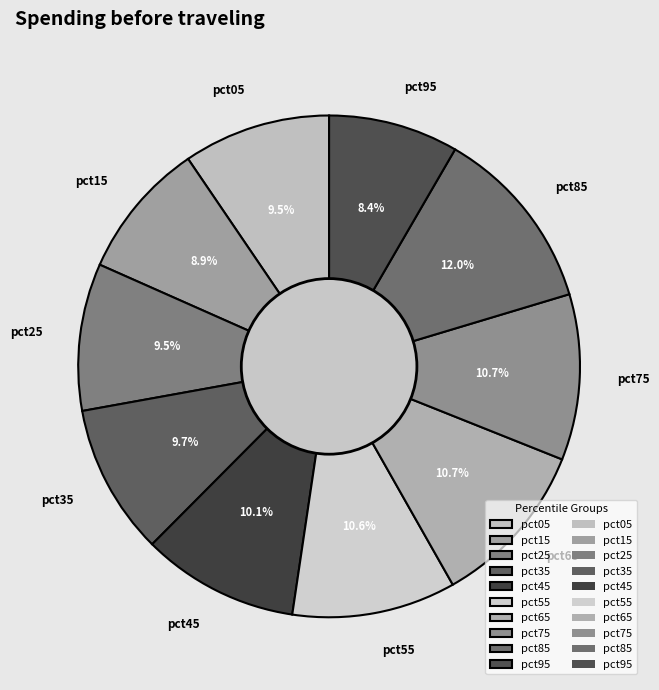

To the nearest percent, what percentage of the pie is pct35?

10%